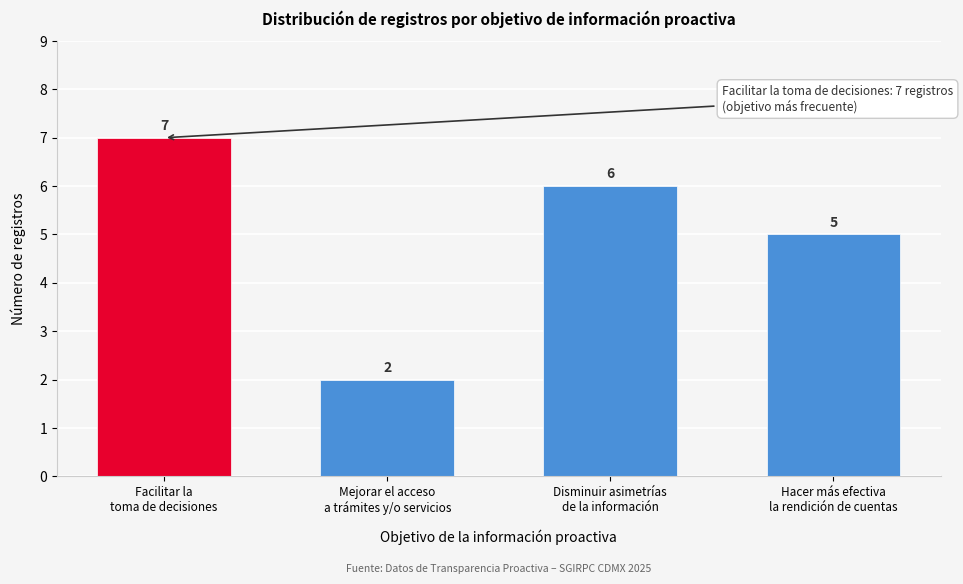

Reading right to left, transcribe all the data shown in this chart.

5	6	2	7